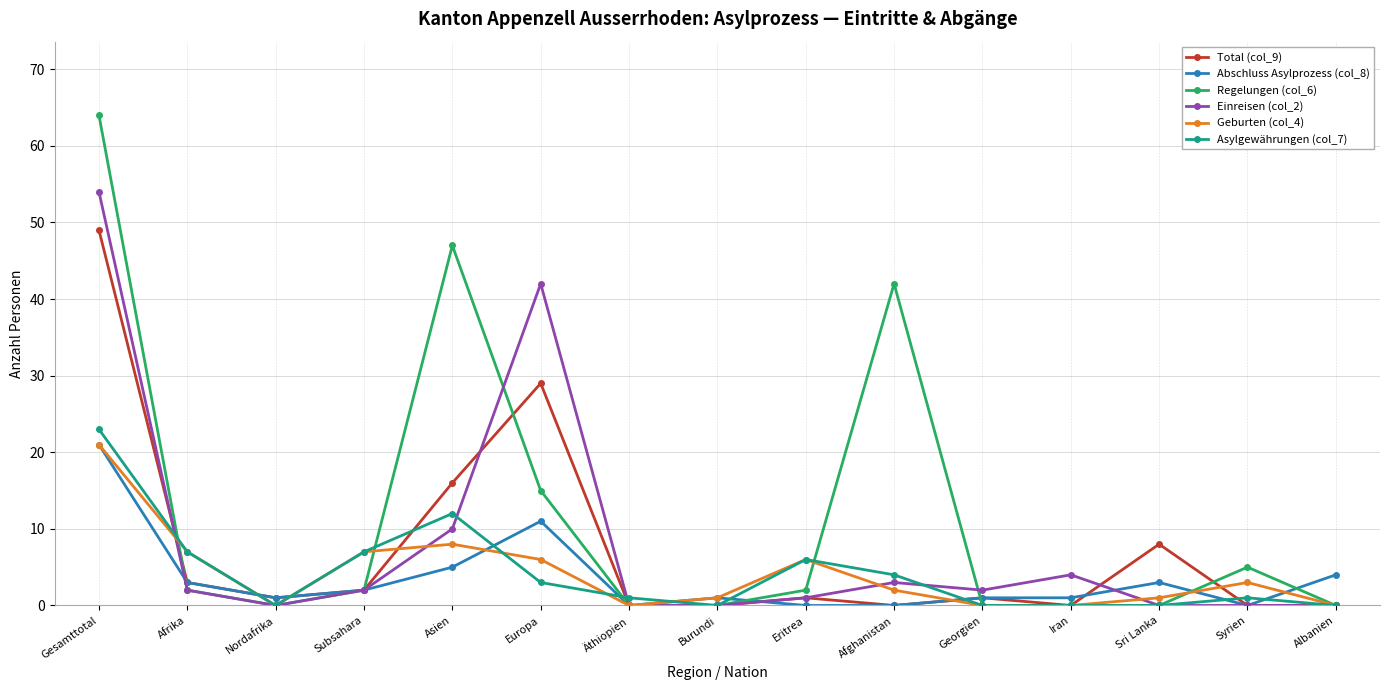

At which category does Einreisen (col_2) reach its first local peak?

Europa